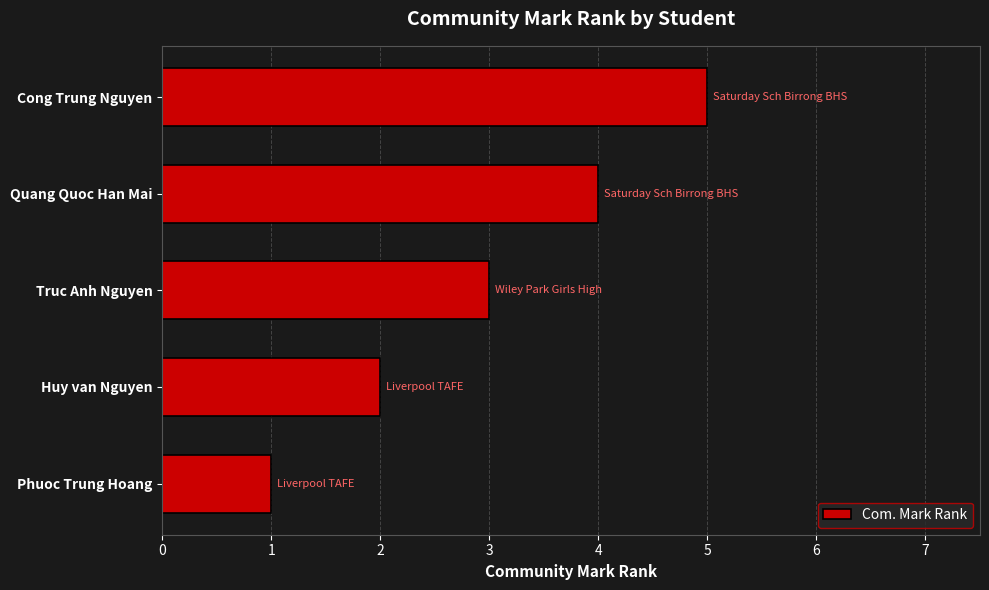

Between Truc Anh Nguyen and Cong Trung Nguyen, which is larger?

Cong Trung Nguyen